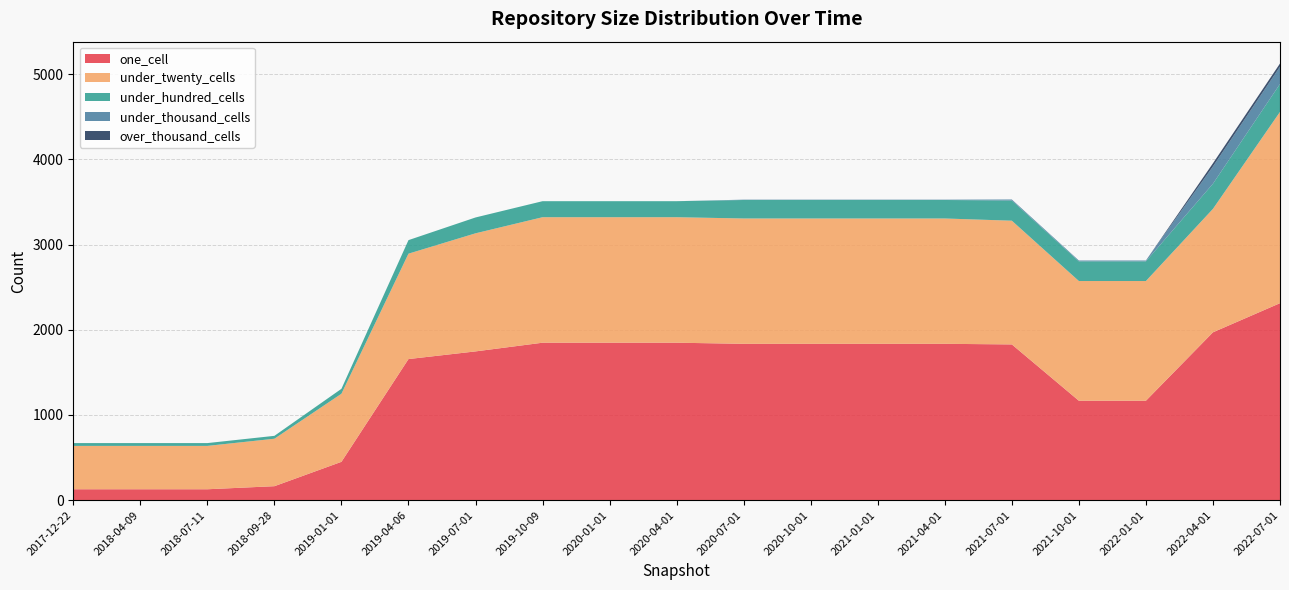

Reading left to right, what are all the values shown in this chart?

one_cell: 2017-12-22=128	2018-04-09=128	2018-07-11=128	2018-09-28=164	2019-01-01=450	2019-04-06=1656	2019-07-01=1746	2019-10-09=1848	2020-01-01=1848	2020-04-01=1848	2020-07-01=1835	2020-10-01=1835	2021-01-01=1835	2021-04-01=1835	2021-07-01=1828	2021-10-01=1167	2022-01-01=1167	2022-04-01=1970	2022-07-01=2312
under_twenty_cells: 2017-12-22=509	2018-04-09=509	2018-07-11=509	2018-09-28=557	2019-01-01=799	2019-04-06=1237	2019-07-01=1386	2019-10-09=1473	2020-01-01=1473	2020-04-01=1473	2020-07-01=1471	2020-10-01=1471	2021-01-01=1471	2021-04-01=1471	2021-07-01=1452	2021-10-01=1405	2022-01-01=1405	2022-04-01=1449	2022-07-01=2245
under_hundred_cells: 2017-12-22=33	2018-04-09=33	2018-07-11=33	2018-09-28=34	2019-01-01=58	2019-04-06=159	2019-07-01=186	2019-10-09=188	2020-01-01=188	2020-04-01=188	2020-07-01=217	2020-10-01=217	2021-01-01=217	2021-04-01=217	2021-07-01=237	2021-10-01=231	2022-01-01=231	2022-04-01=295	2022-07-01=328
under_thousand_cells: 2017-12-22=0	2018-04-09=0	2018-07-11=0	2018-09-28=0	2019-01-01=0	2019-04-06=0	2019-07-01=0	2019-10-09=0	2020-01-01=0	2020-04-01=0	2020-07-01=4	2020-10-01=4	2021-01-01=4	2021-04-01=4	2021-07-01=12	2021-10-01=10	2022-01-01=10	2022-04-01=203	2022-07-01=203
over_thousand_cells: 2017-12-22=0	2018-04-09=0	2018-07-11=0	2018-09-28=0	2019-01-01=0	2019-04-06=0	2019-07-01=0	2019-10-09=0	2020-01-01=0	2020-04-01=0	2020-07-01=0	2020-10-01=0	2021-01-01=0	2021-04-01=0	2021-07-01=0	2021-10-01=0	2022-01-01=0	2022-04-01=37	2022-07-01=37